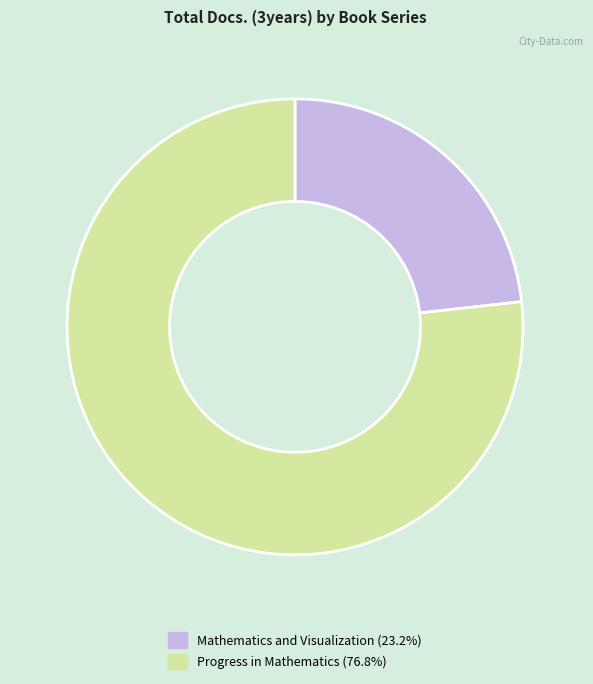

Which slice is the largest?

Progress in Mathematics